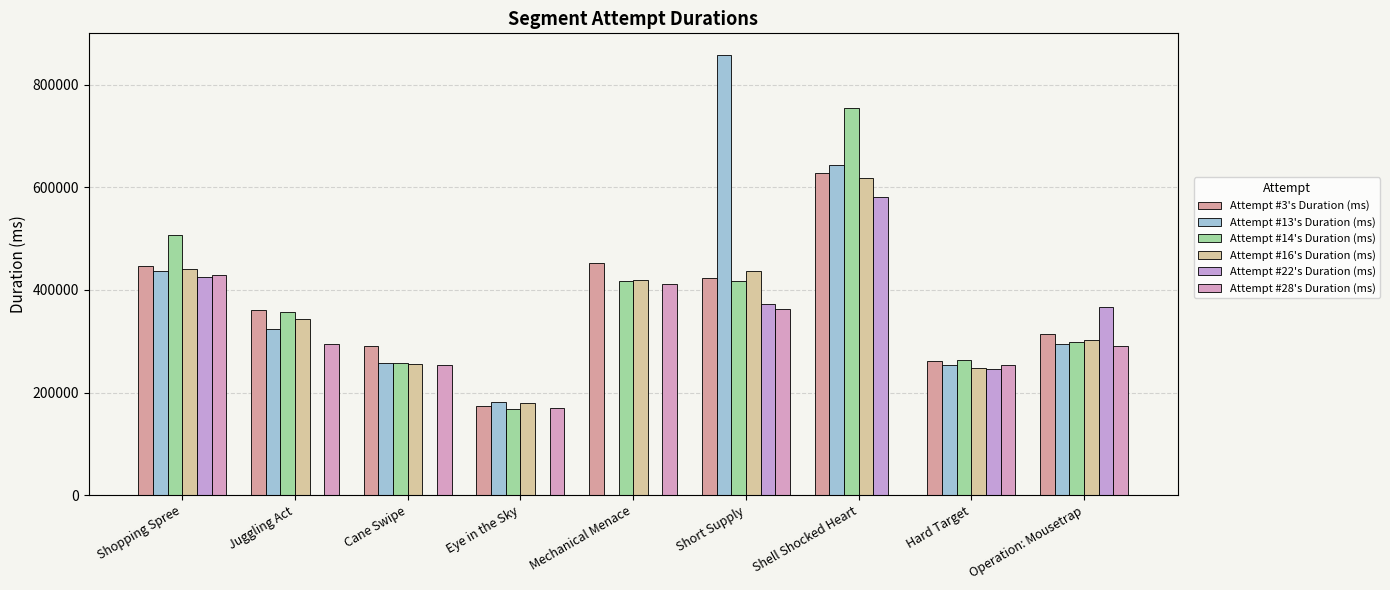

What position from the right is Mechanical Menace?

5